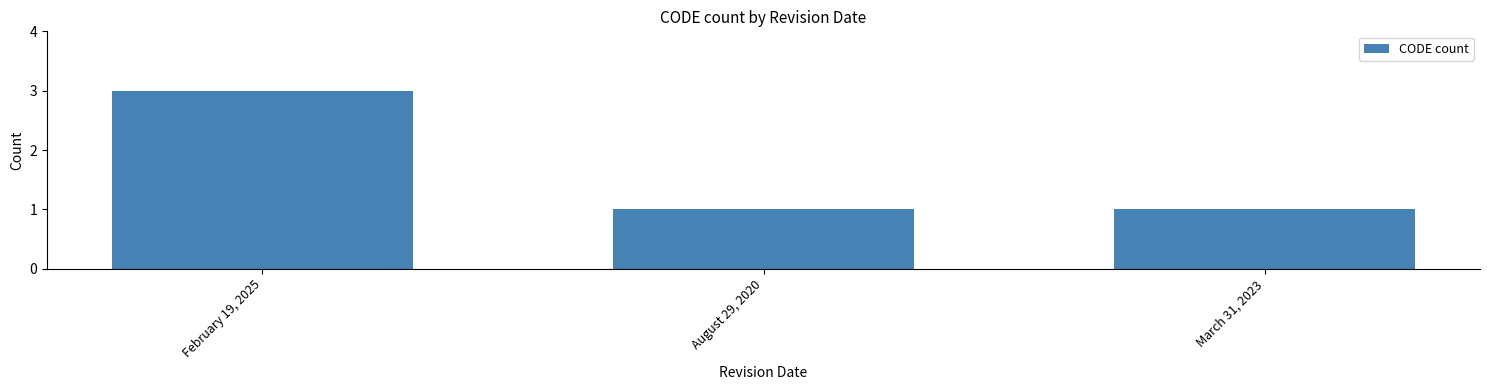

What position from the right is March 31, 2023?

1